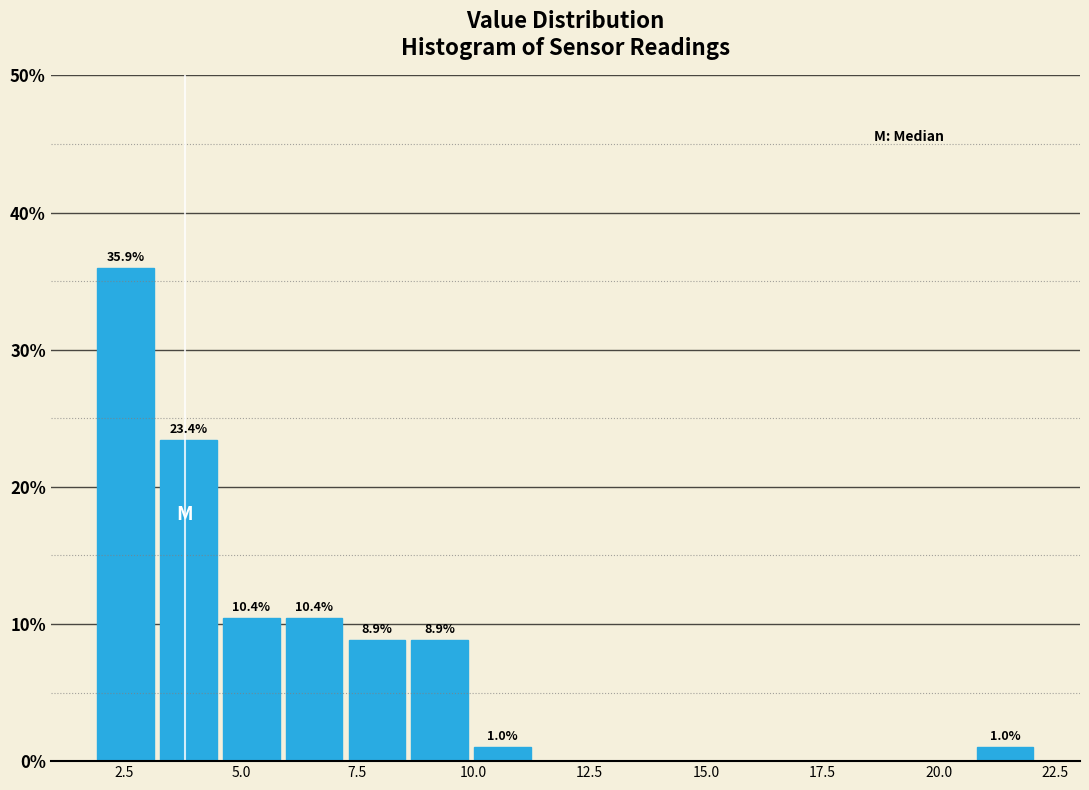

Read against the x-axis, roughly where is the centre of the tallest bar?

2.5